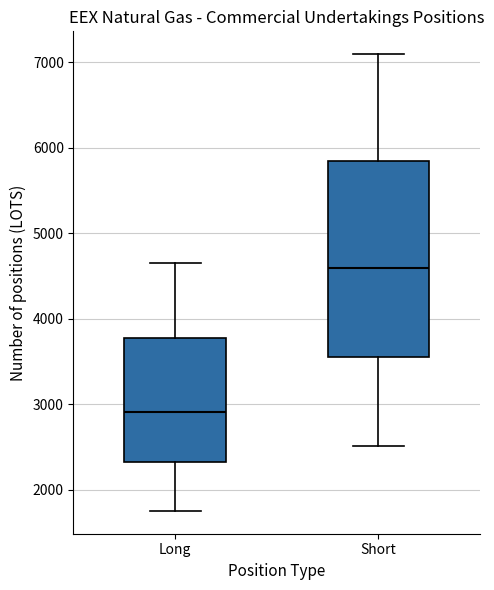

Reading left to right, read every box against the y-axis: the position of its median line, the range the box covers, and the ends of its whiskers. The values are not printed on the chart, so give them approximately, as read against the axis.

Long: median 2900, box 2300 to 3800, whiskers 1800 to 4700
Short: median 4600, box 3500 to 5800, whiskers 2500 to 7100